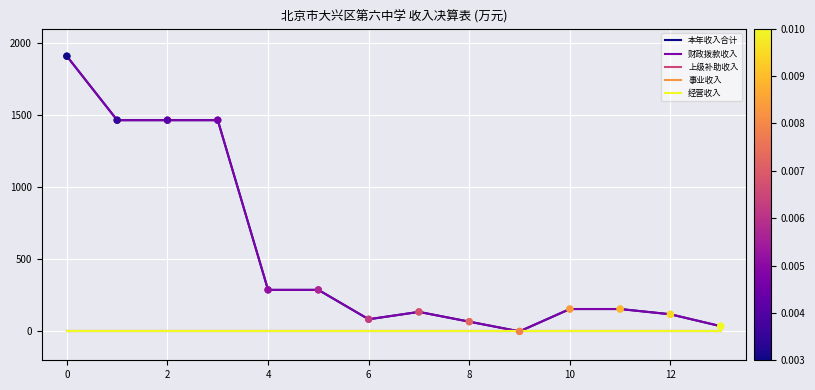

Does the chart have visible grid lines?

Yes